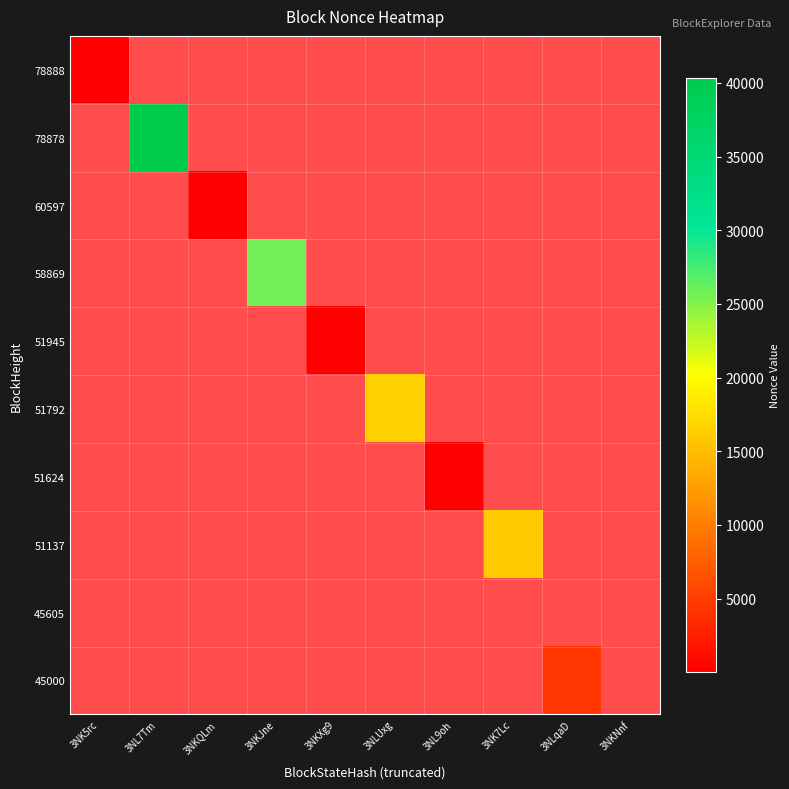

How many data points does each series have?

10